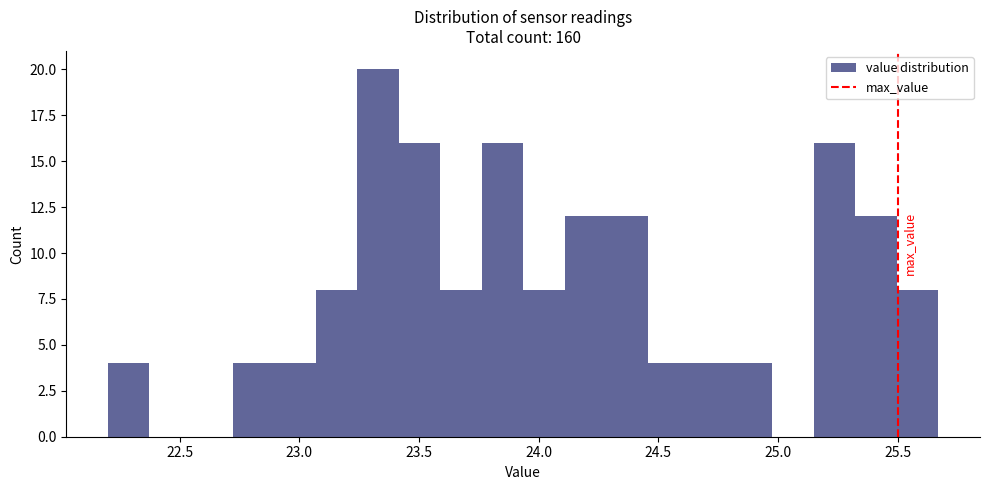

Around what value on the x-axis is the tallest bar? Give the approximate position of its centre, as read against the axis.

23.35